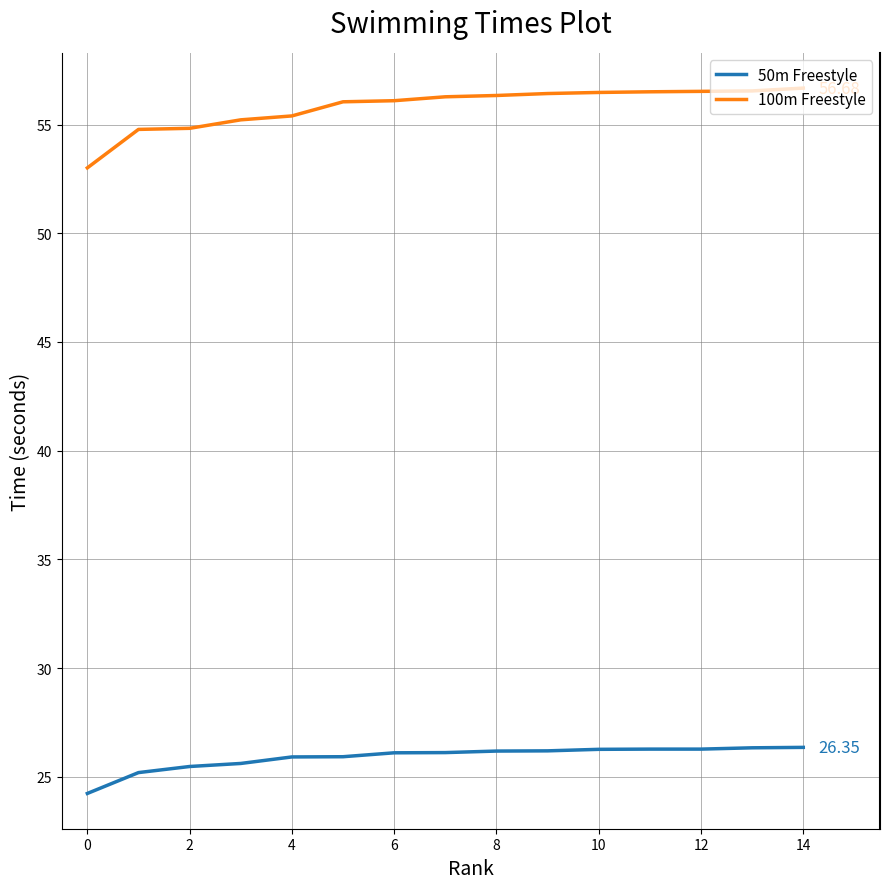

At how many categories does at least one series exceed 47?

15